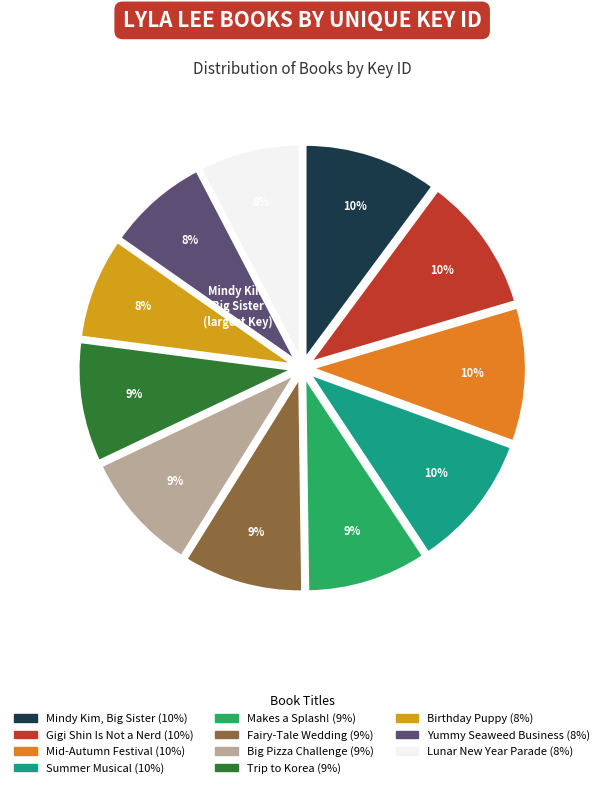

Does any single category account for the majority?

No